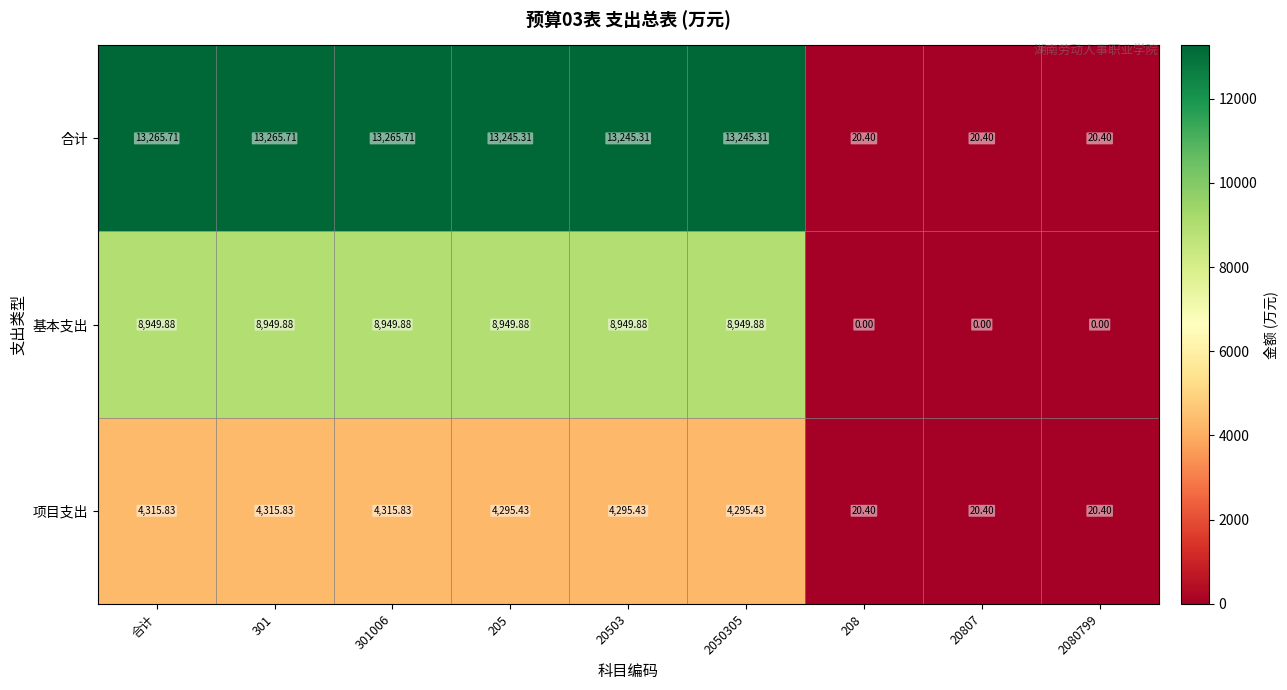

What is the total value across all series at 20503?

26490.6